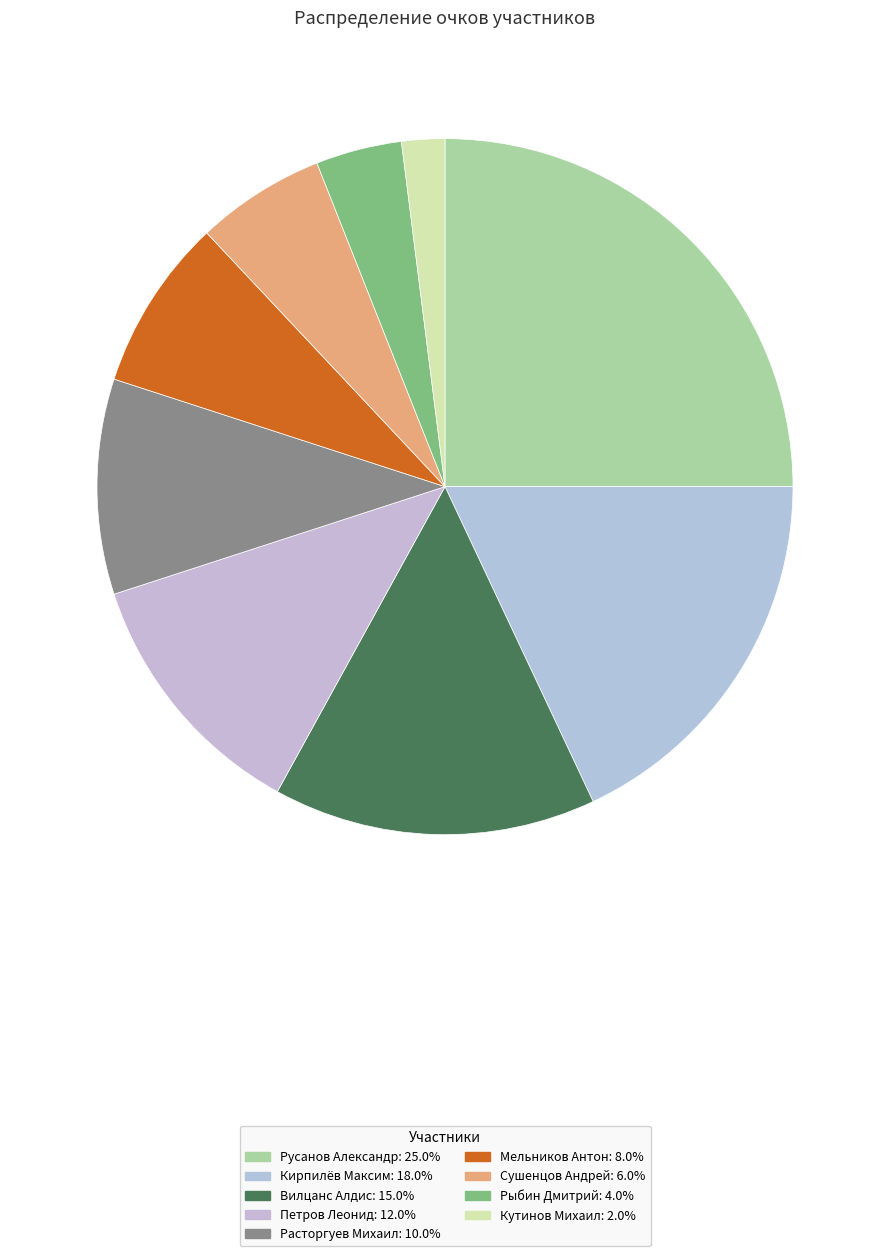

Which has a higher value, Расторгуев Михаил or Рыбин Дмитрий?

Расторгуев Михаил